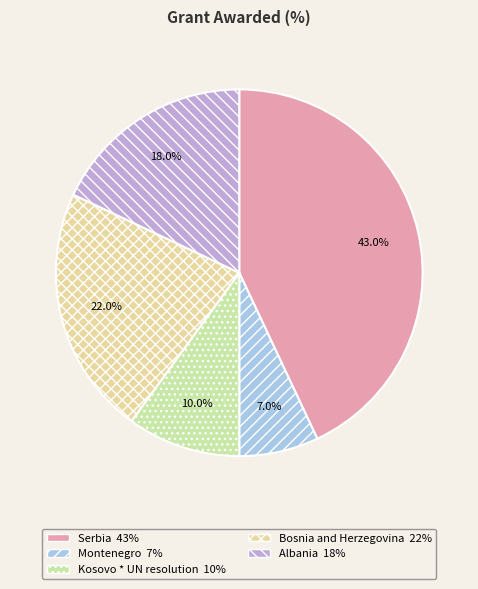

How many segments does this pie chart have?

5